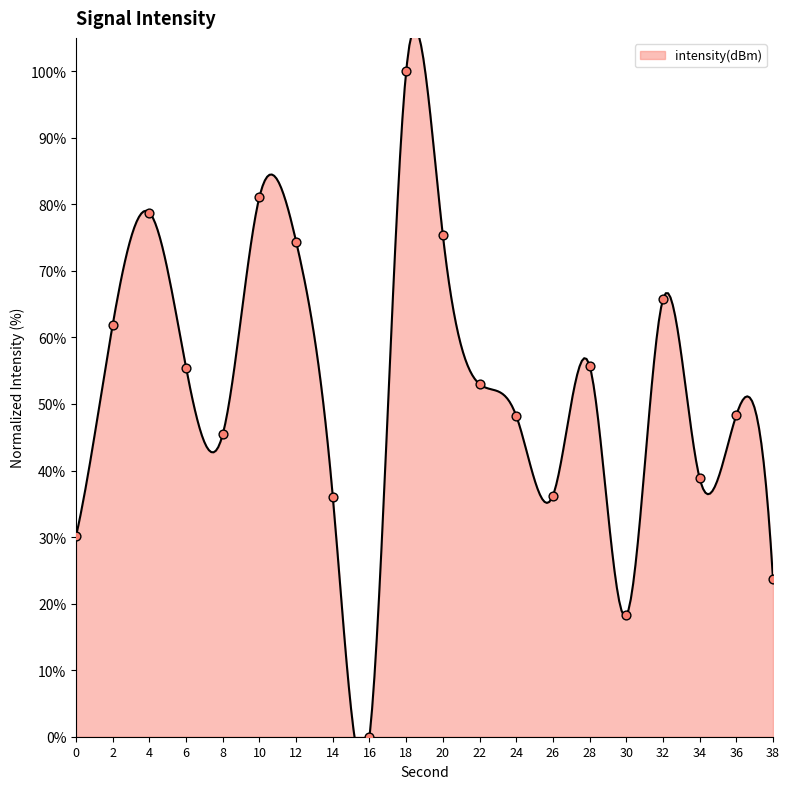

What is the ratio of the value at 4 to the value at 24?

1.6